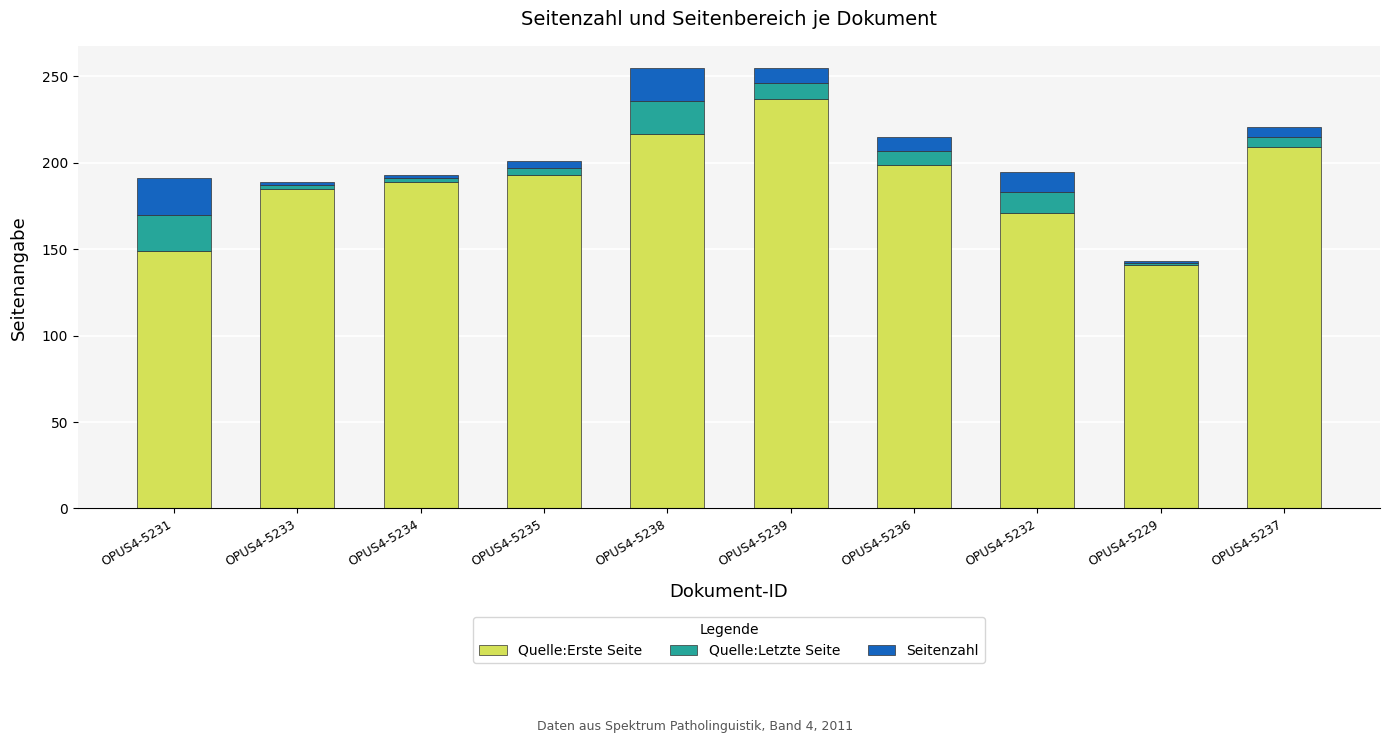

What is the sum of all Quelle:Erste Seite values?

1890